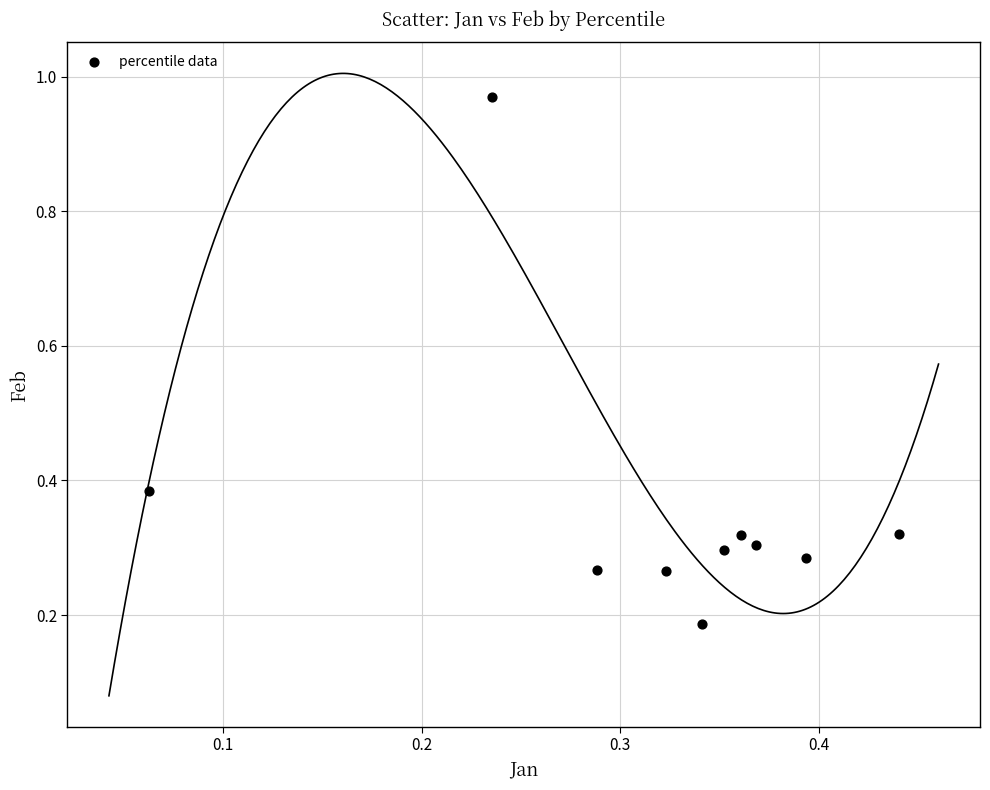

What is the range of Y values (max minus min)?

0.8